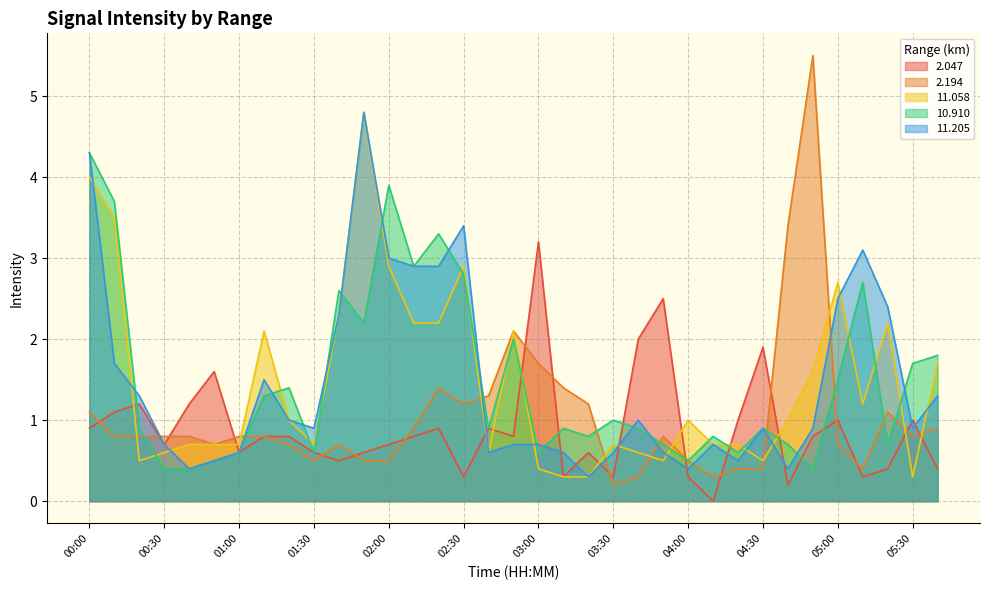

After their last crossing, which series has the higher values: 11.205 or 2.194?

11.205